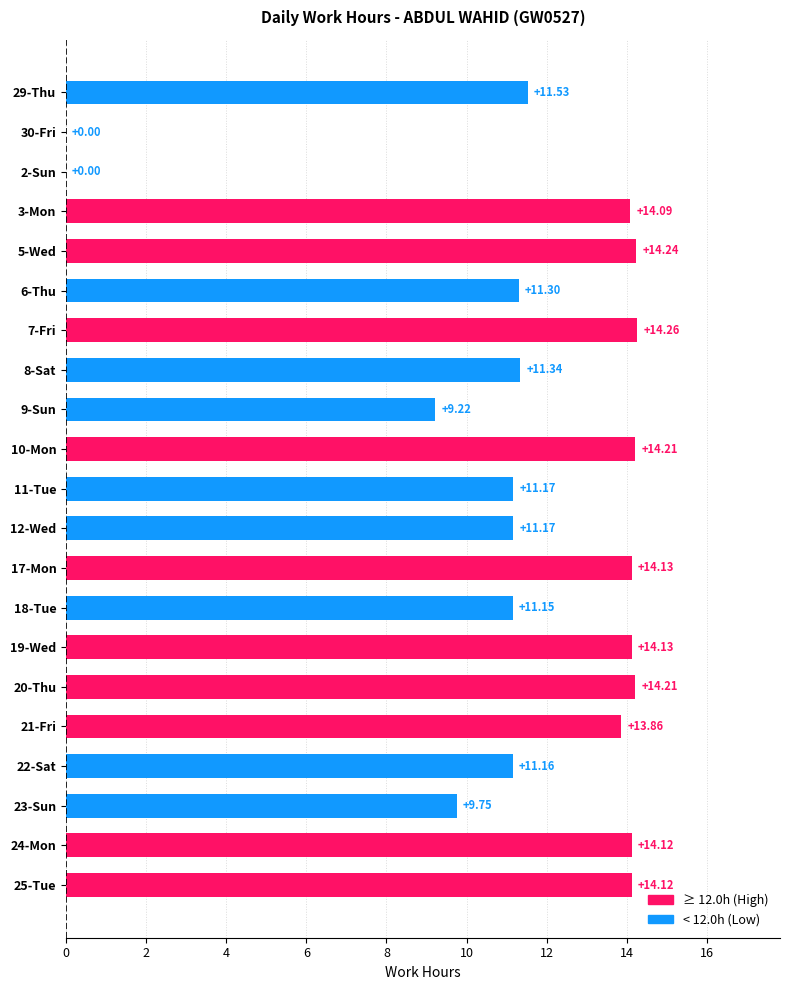

What is the sum of all values?

239.2